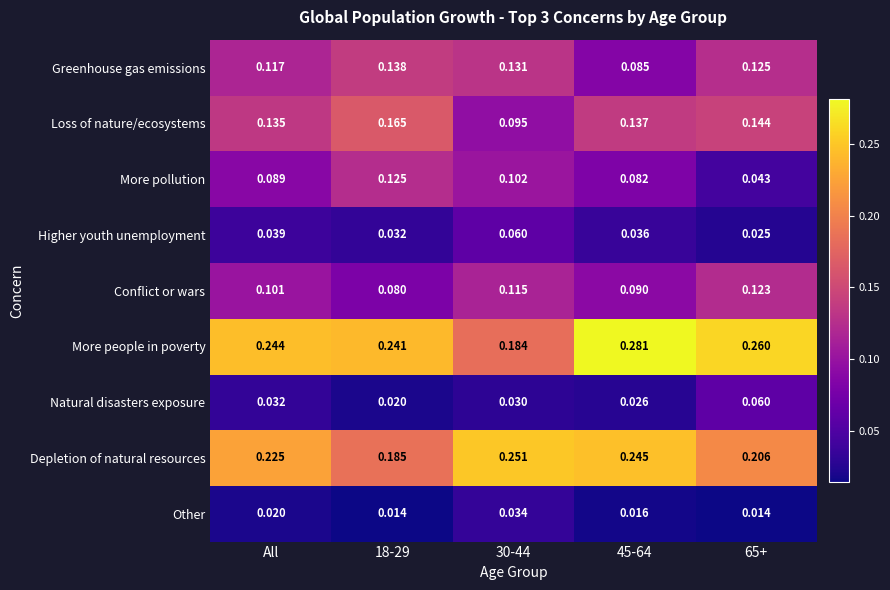

At 65+, list the series in order from smallest to largest.

Other, Higher youth unemployment, More pollution, Natural disasters exposure, Conflict or wars, Greenhouse gas emissions, Loss of nature/ecosystems, Depletion of natural resources, More people in poverty